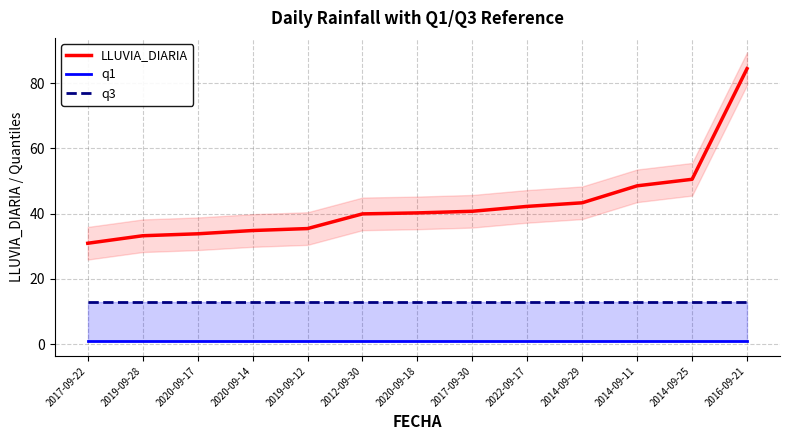

Is it true that LLUVIA_DIARIA equals 50.5 at 2014-09-25?

True